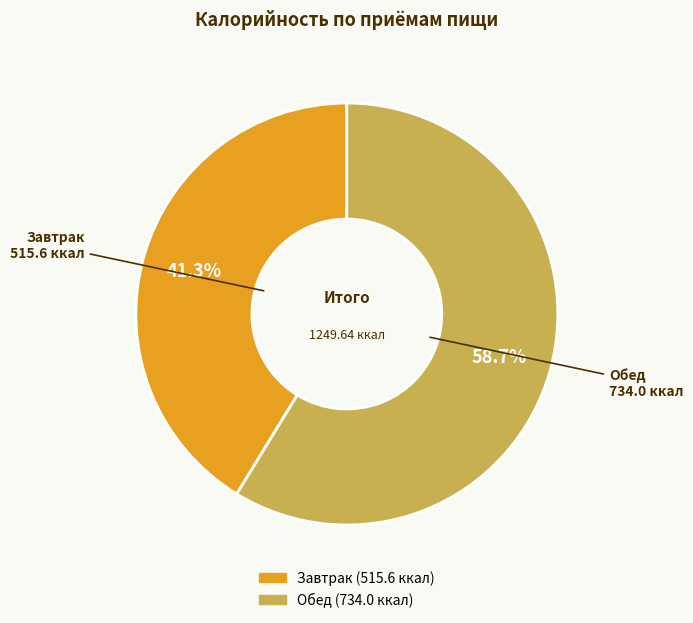

Is there any slice that represents more than half of the pie?

Yes